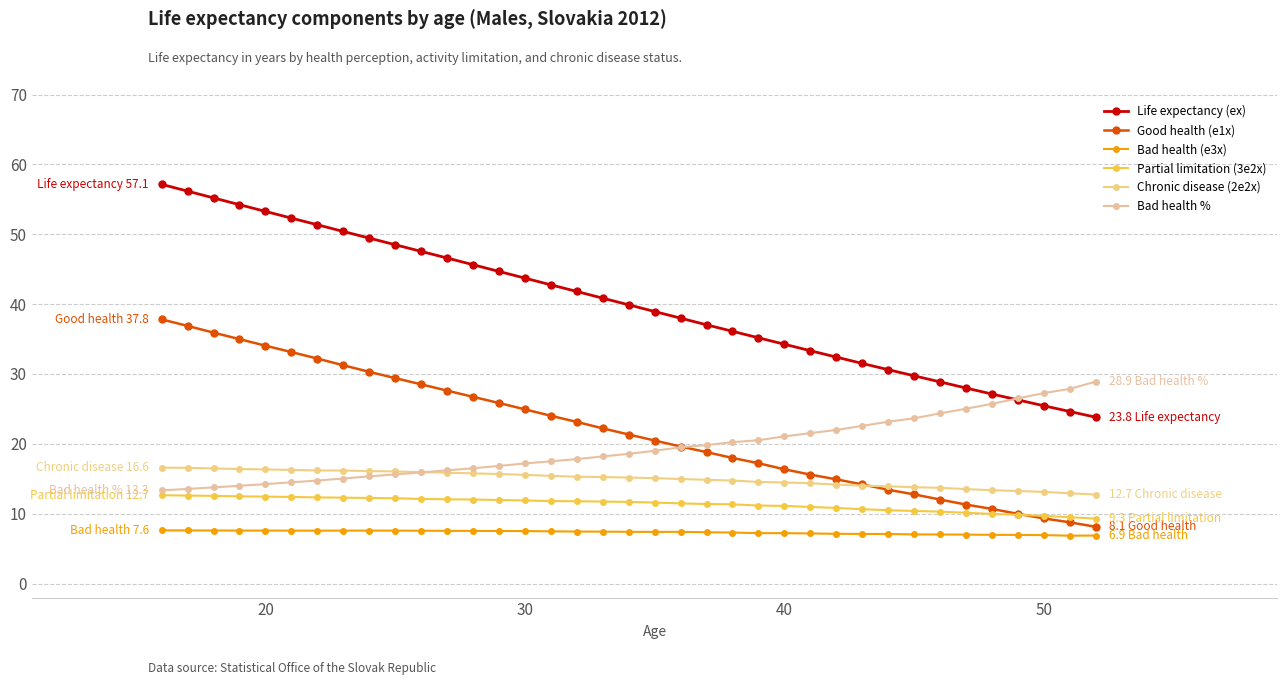

What is the difference between the second highest and second lowest values in the Life expectancy (ex) series?

31.5